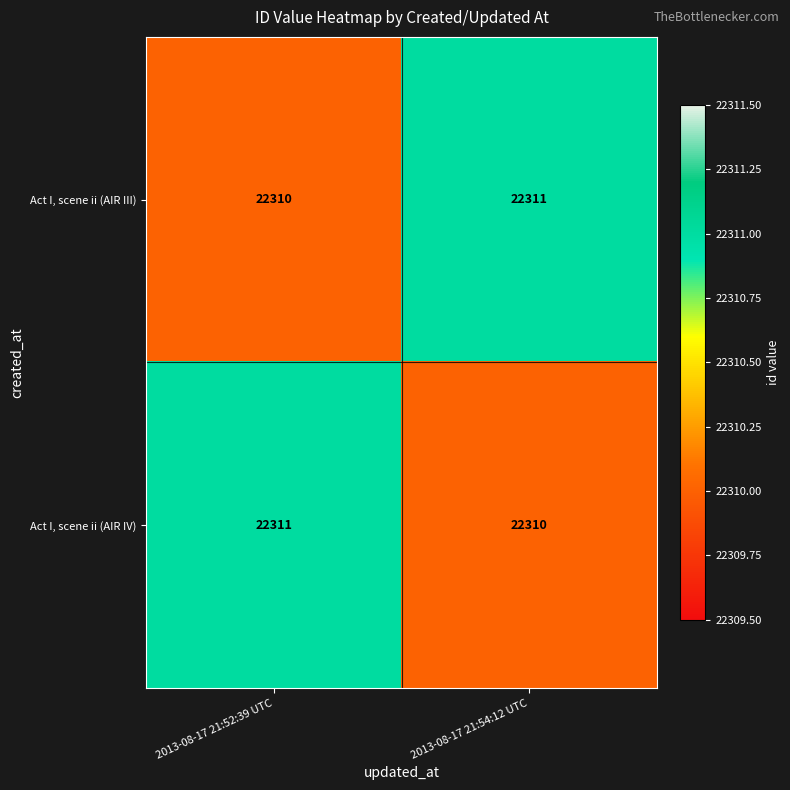

Is the value of Act I, scene ii (AIR IV) at 2013-08-17 21:54:12 UTC greater than the value of Act I, scene ii (AIR III) at 2013-08-17 21:54:12 UTC?

No